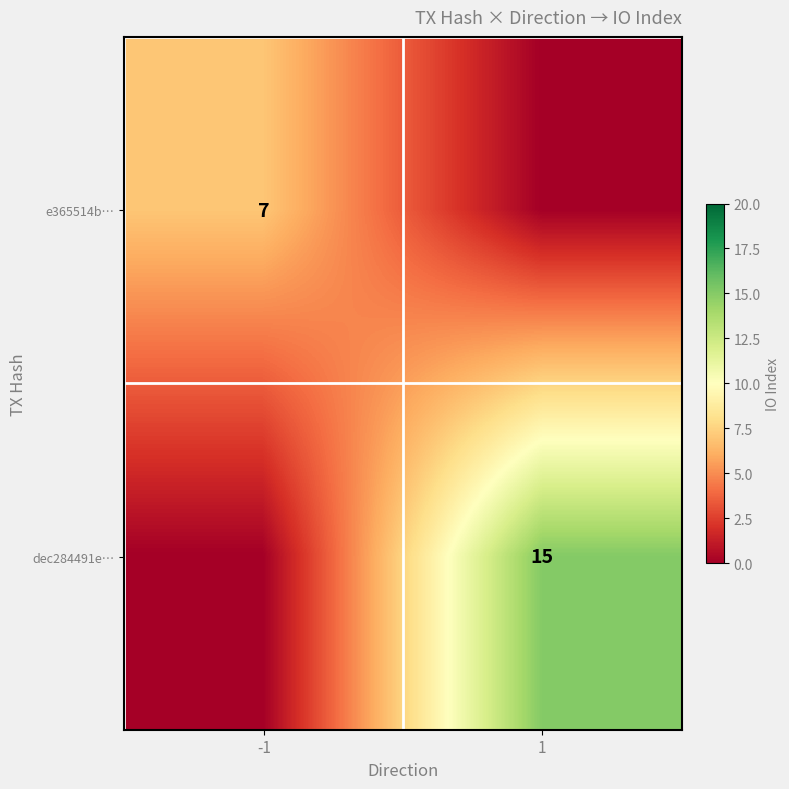

Is it true that e365514b… equals 7 at -1?

True